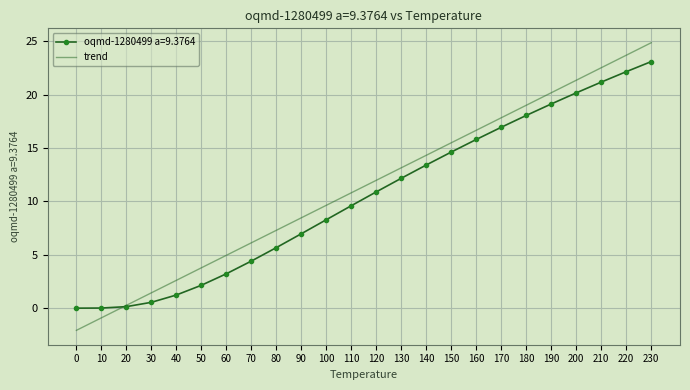

List the series in order of their peak value, lowest first.

oqmd-1280499 a=9.3764, trend